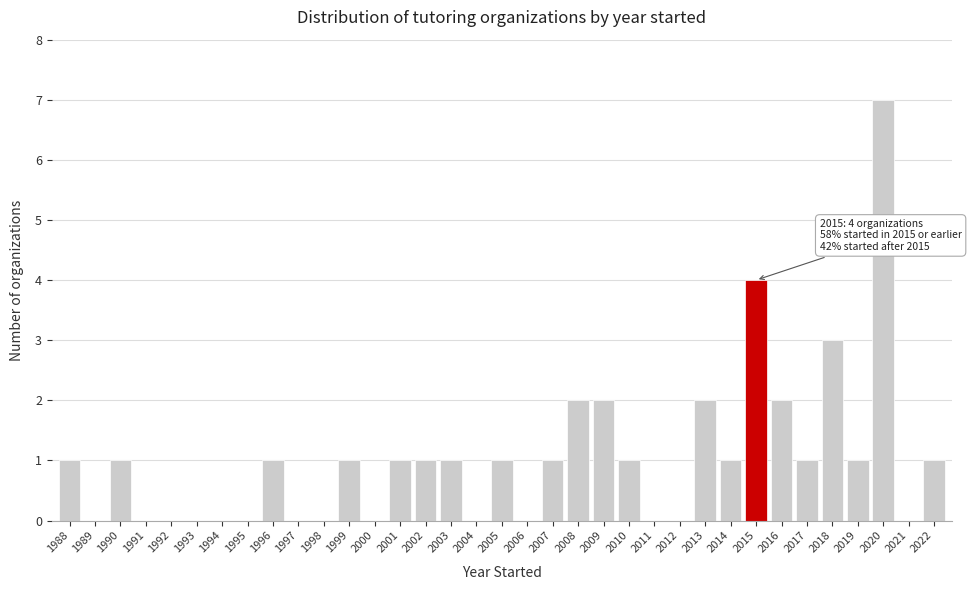

Between 2008 and 2001, which is larger?

2008